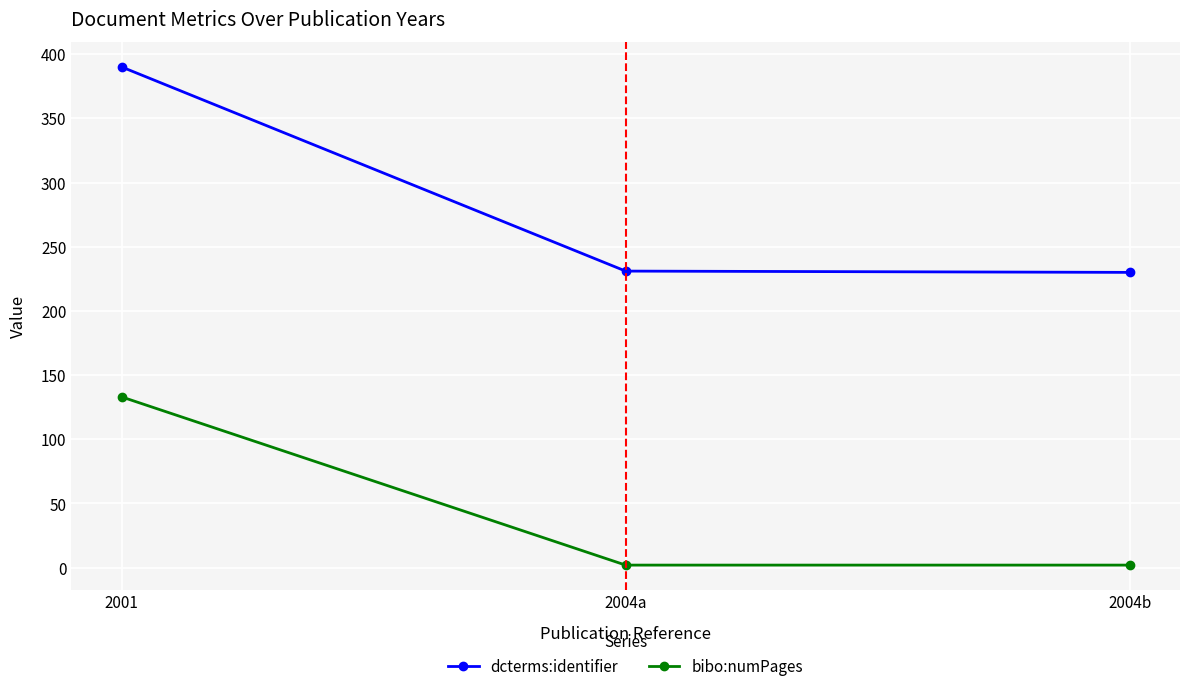

What is the label of the 3rd point from the right?

2001